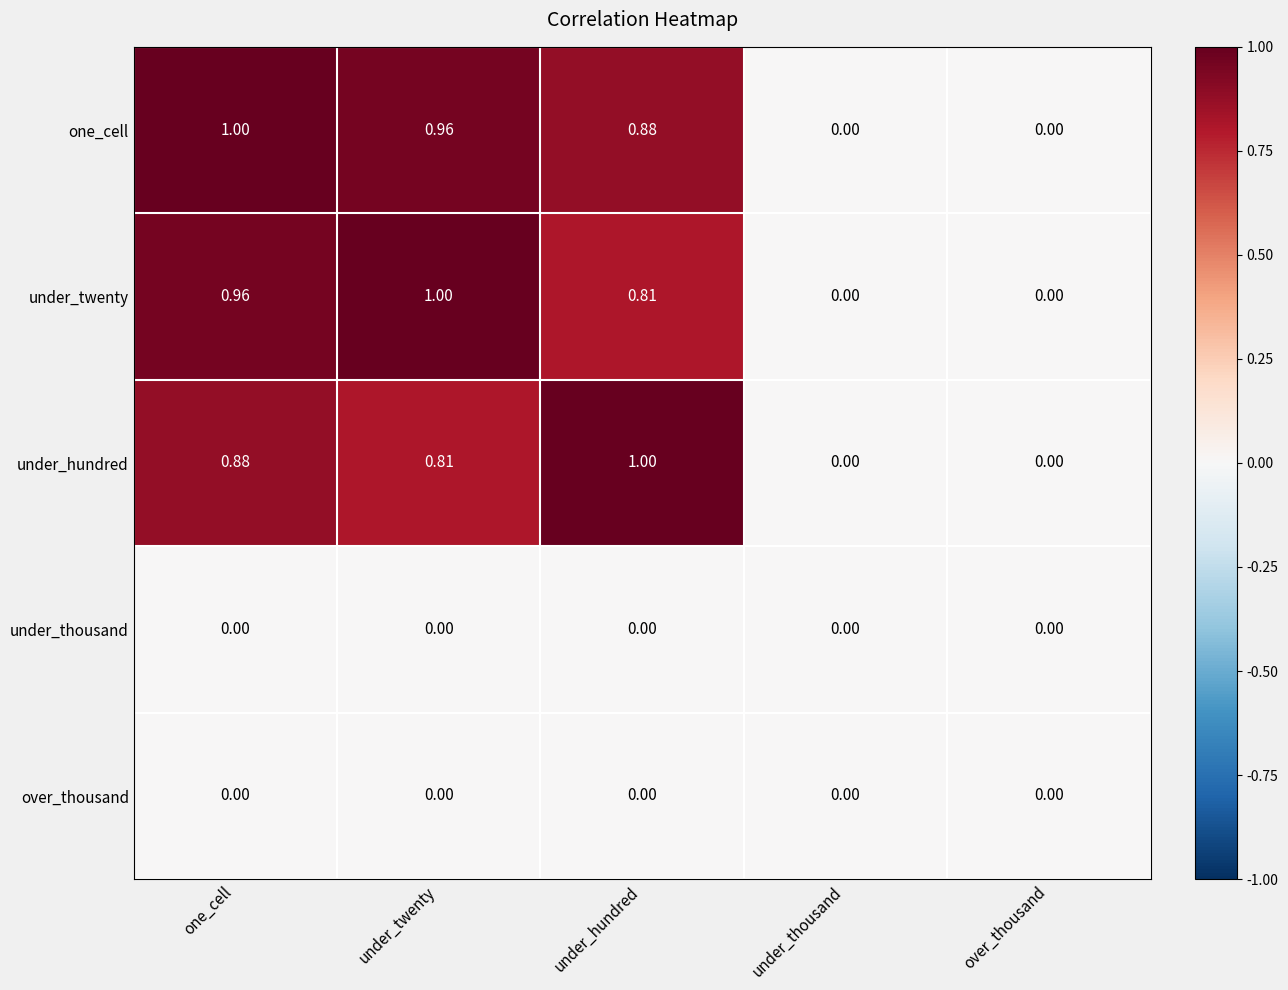

At which label does under_twenty reach its peak?

under_twenty